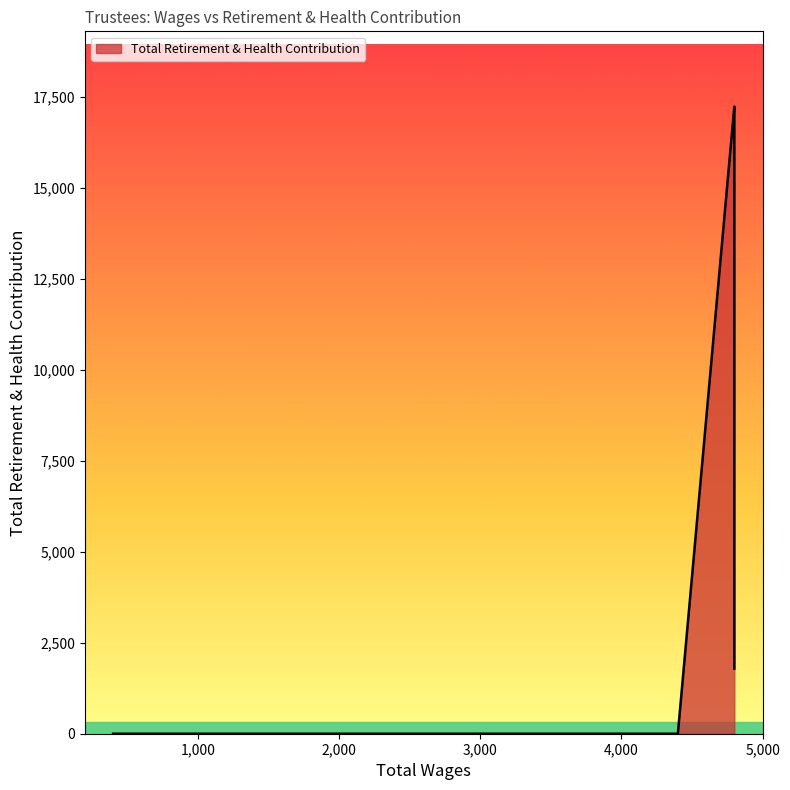

The value at 4800.0 is 21928. True or false?

False